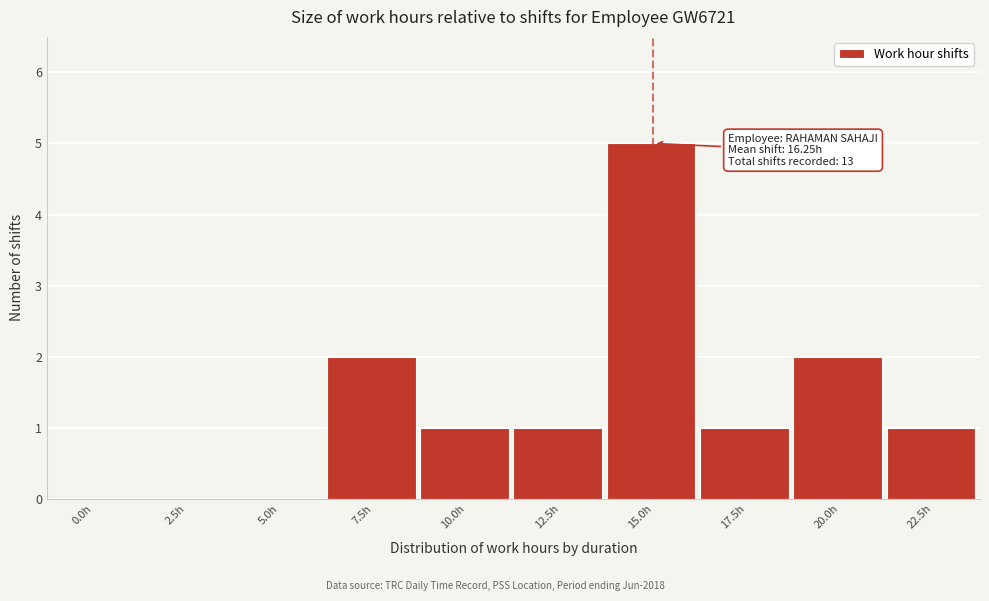

Reading left to right, what are all the values shown in this chart?

0.0h=0	2.5h=0	5.0h=0	7.5h=2	10.0h=1	12.5h=1	15.0h=5	17.5h=1	20.0h=2	22.5h=1